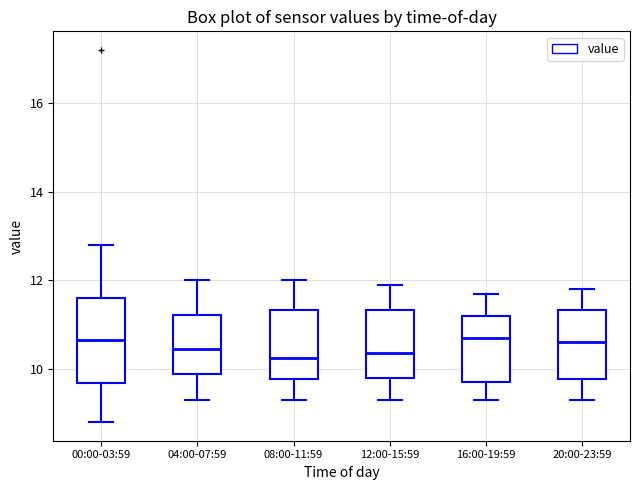

Where is the upper edge of the box for 12:00-15:59 on the y-axis? The values are not printed on the chart, so give them approximately, as read against the axis.

11.4